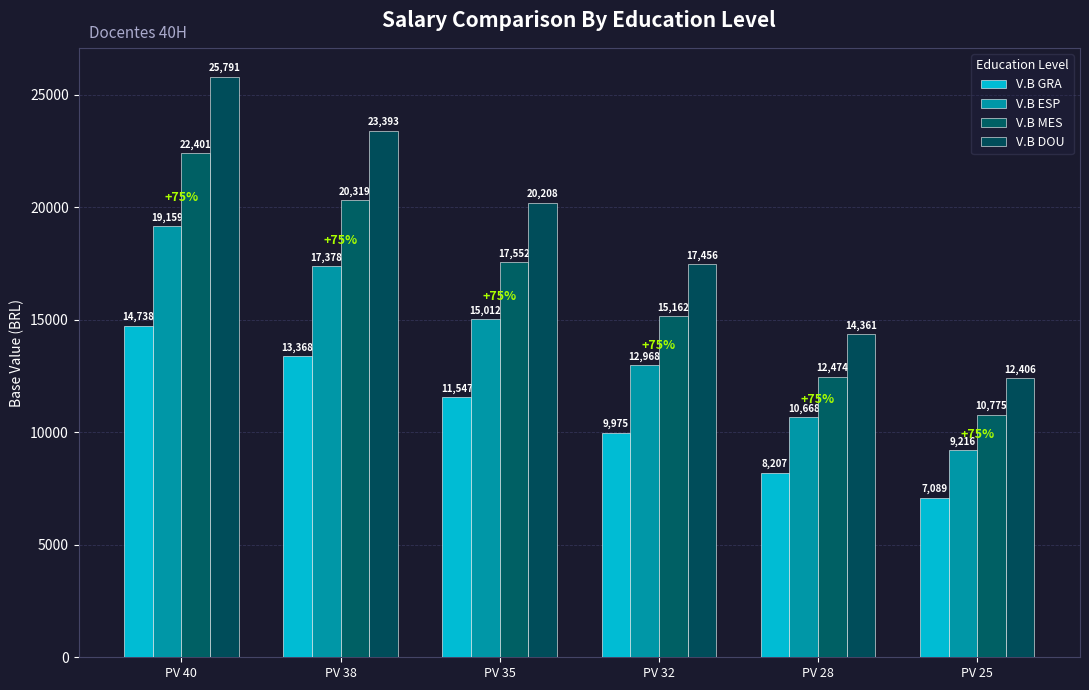

Does the chart contain any negative values?

No